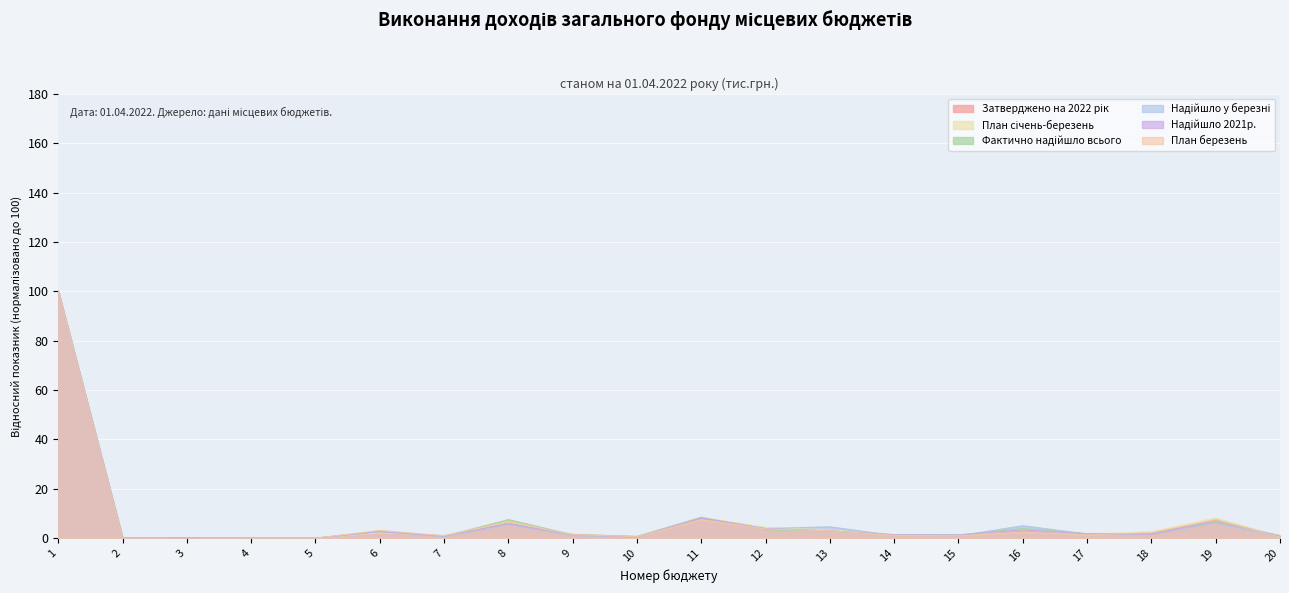

At 20, list the series in order from smallest to largest.

Надійшло у березні, План березень, План січень-березень, Надійшло 2021р., Затверджено на 2022 рік, Фактично надійшло всього